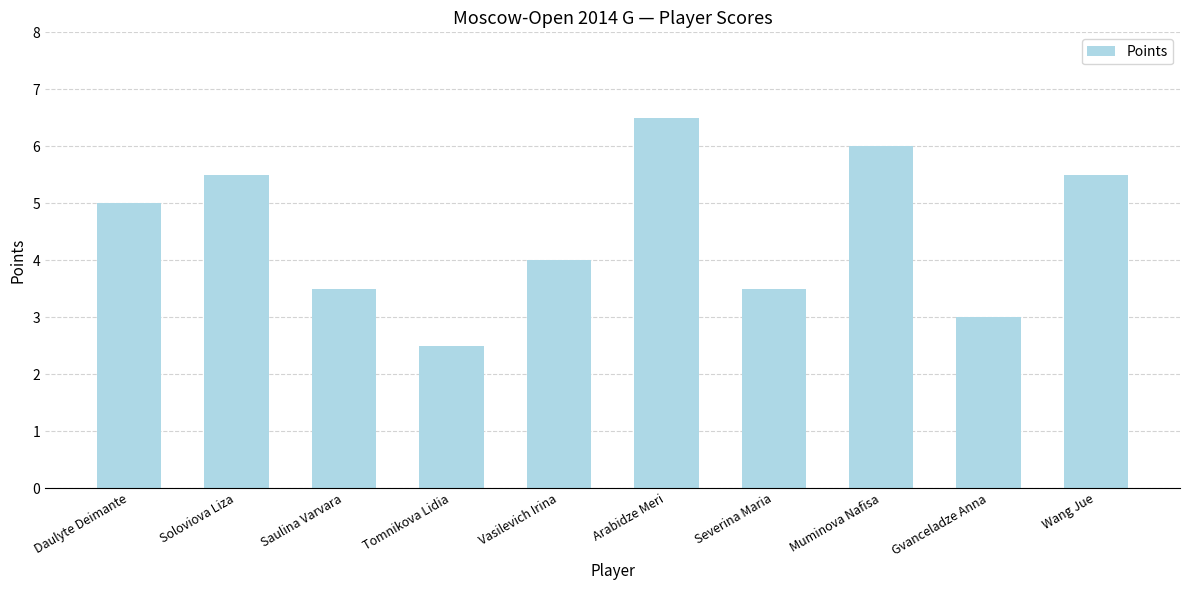

What is the label of the 2nd bar from the right?

Gvanceladze Anna